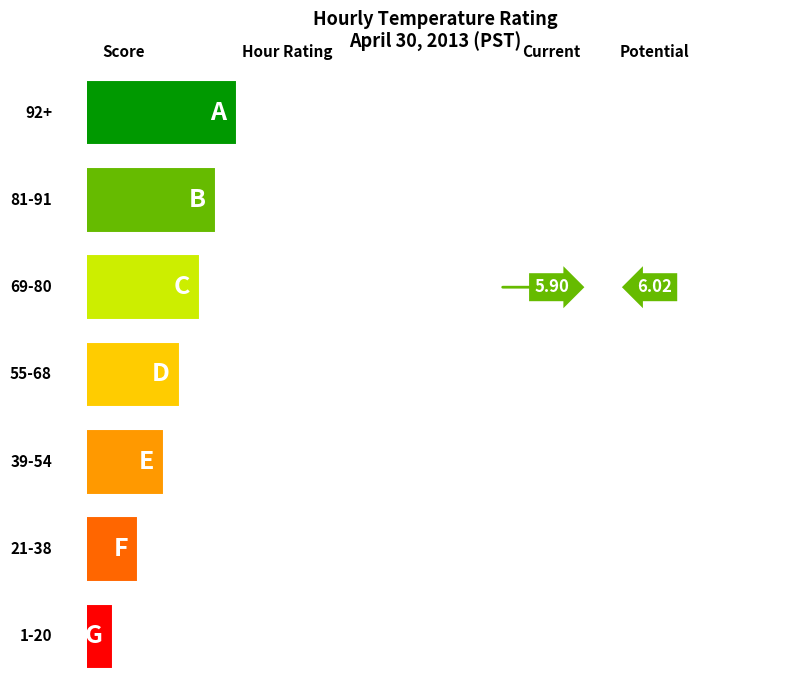

Between 3 and 11, which is larger?

11